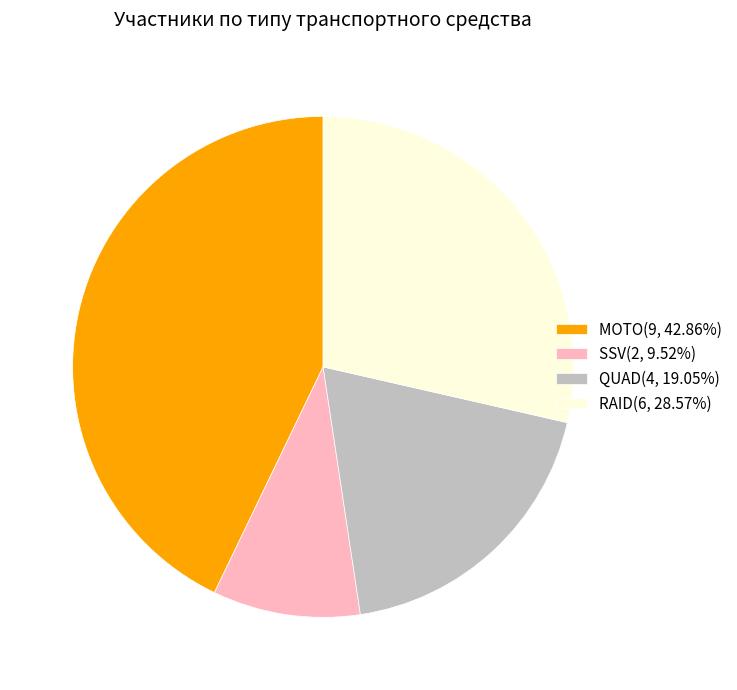

What is the ratio of the value at SSV to the value at QUAD?

0.5